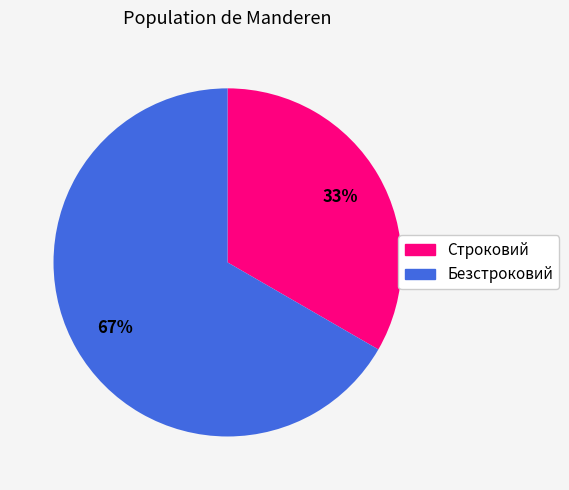

Is it true that Строковий is 33% of the pie?

True